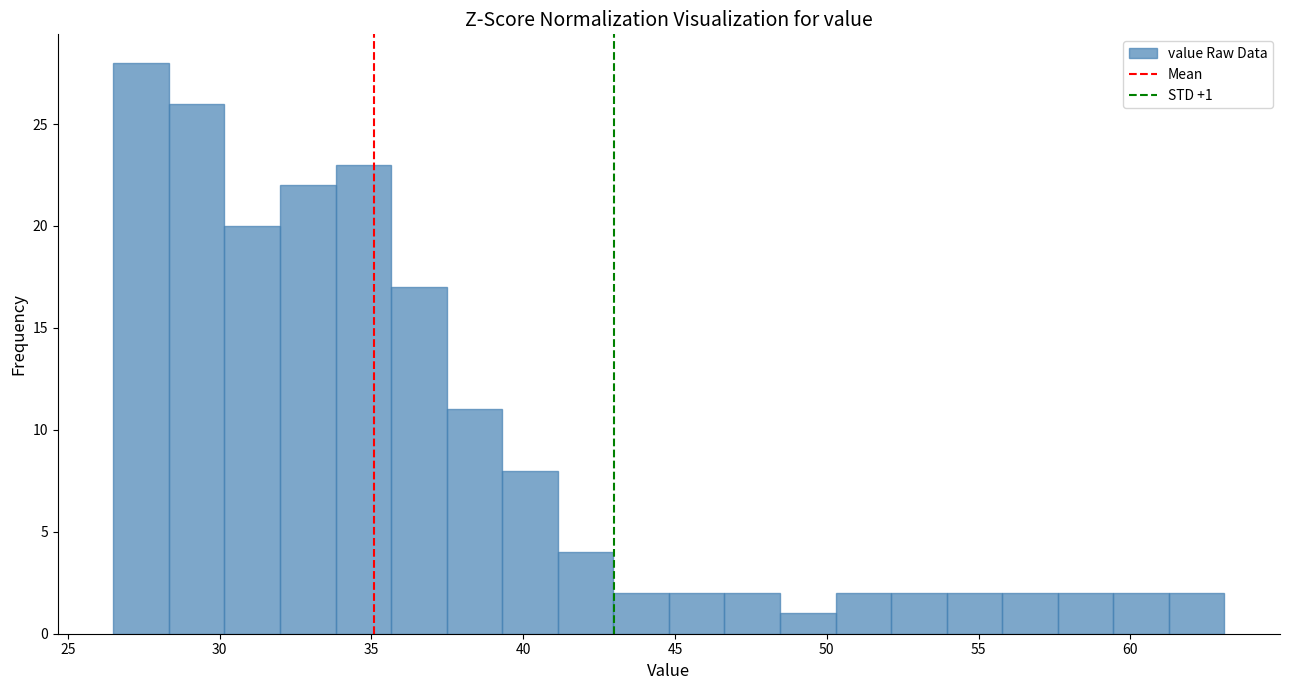

Read against the x-axis, roughly where is the centre of the tallest bar?

27.5